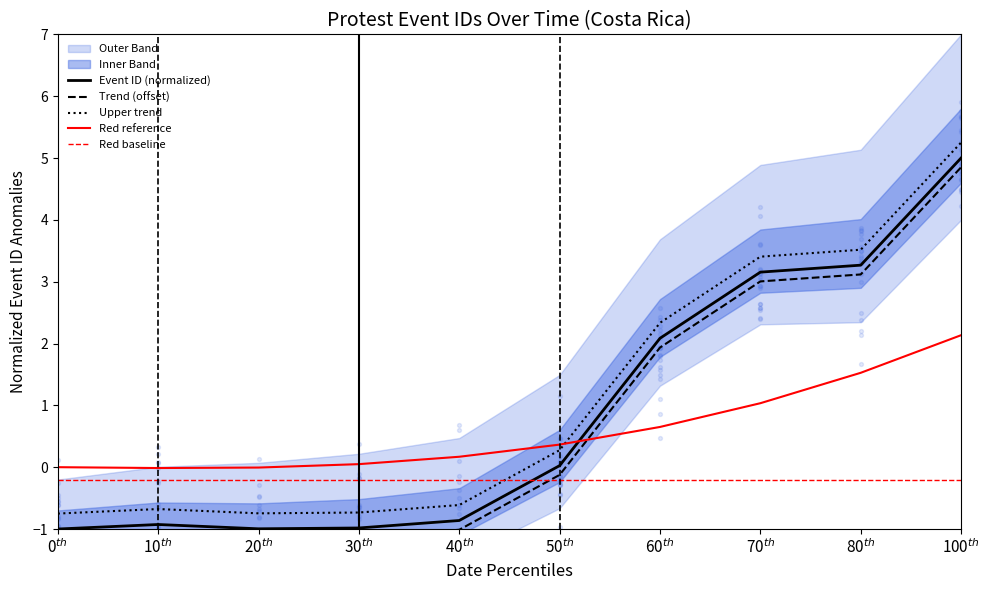

At how many categories does at least one series exceed 3?

3